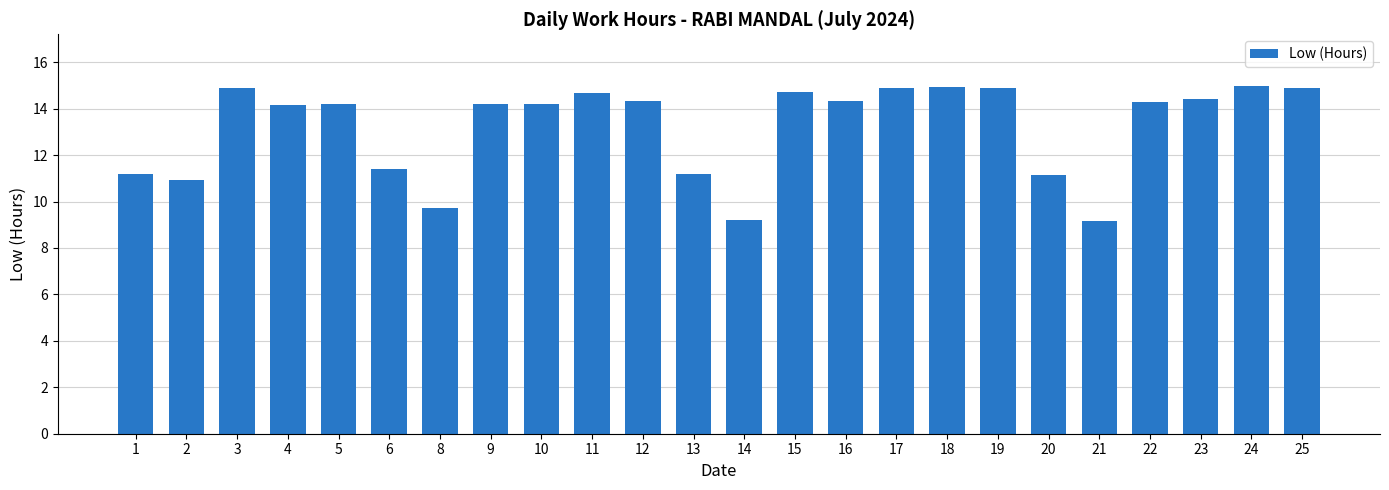

Count the number of data series in this chart.

1